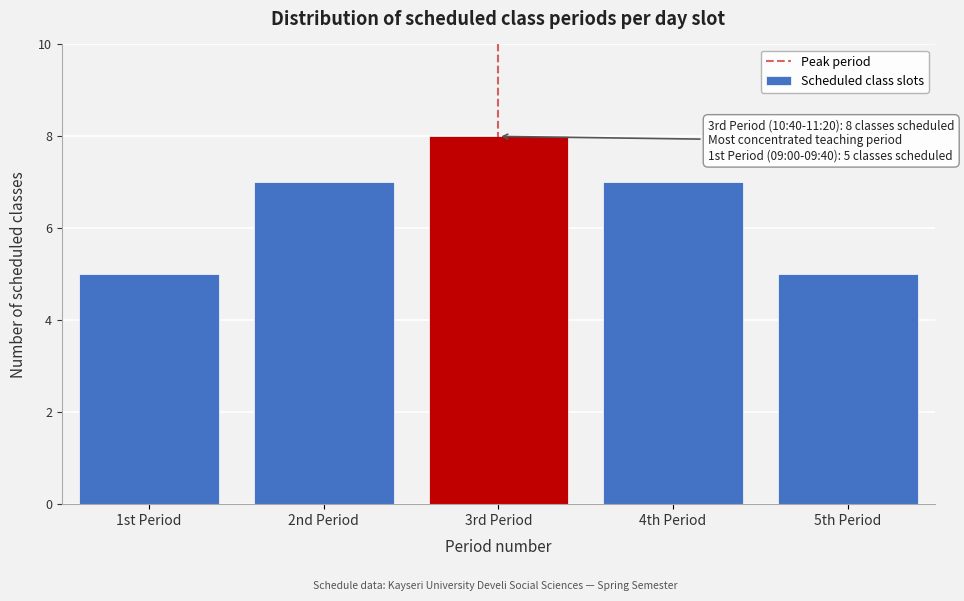

Reading left to right, what are all the values shown in this chart?

5	7	8	7	5